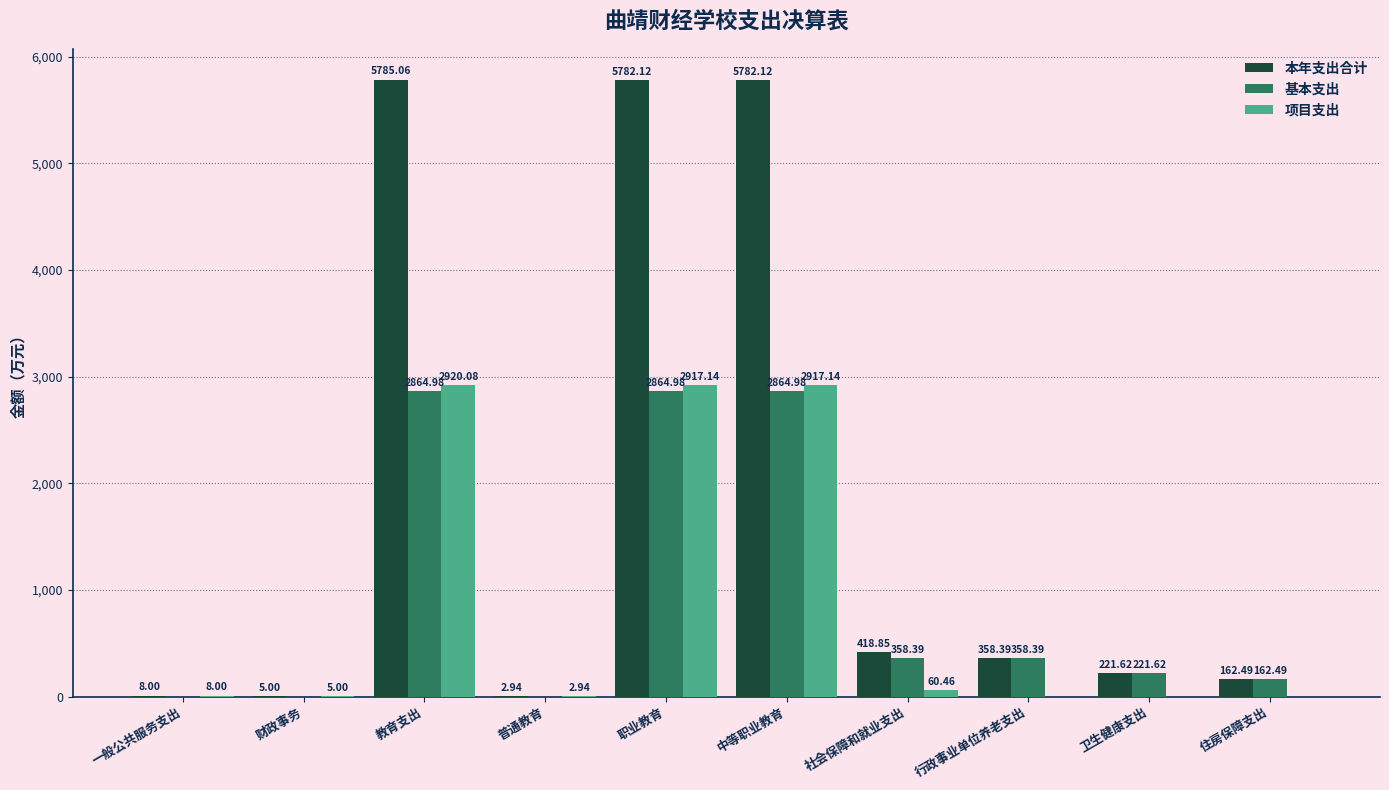

Is the value of 本年支出合计 at 职业教育 greater than the value of 项目支出 at 财政事务?

Yes